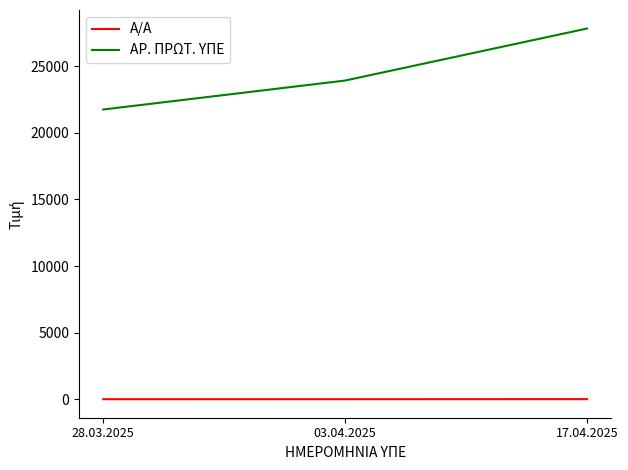

List the labels in order of ΑΡ. ΠΡΩΤ. ΥΠΕ value, largest first.

17.04.2025, 03.04.2025, 28.03.2025